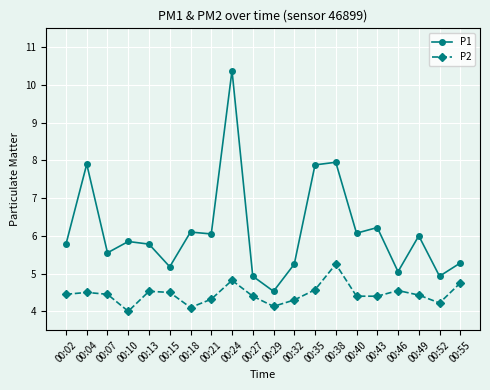

List the series in order of their peak value, lowest first.

P2, P1